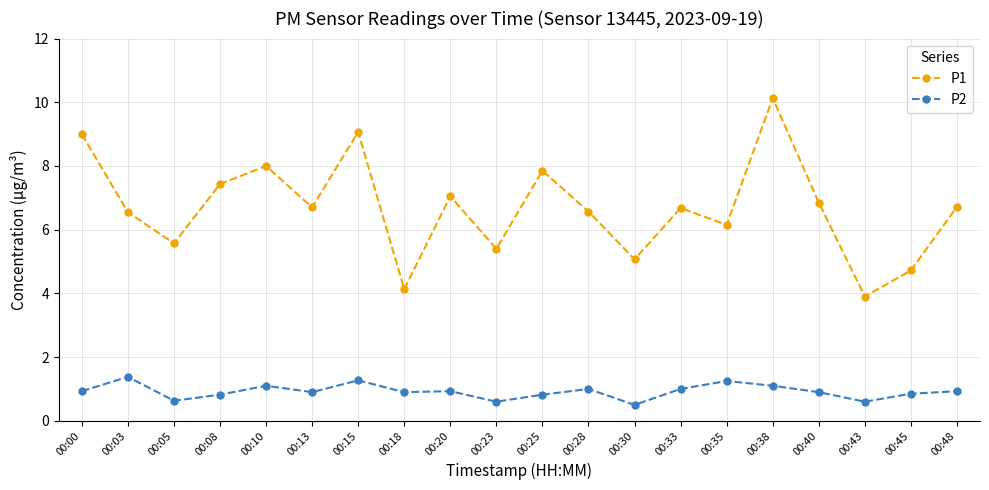

At which category is the sum across all series the highest?

00:38